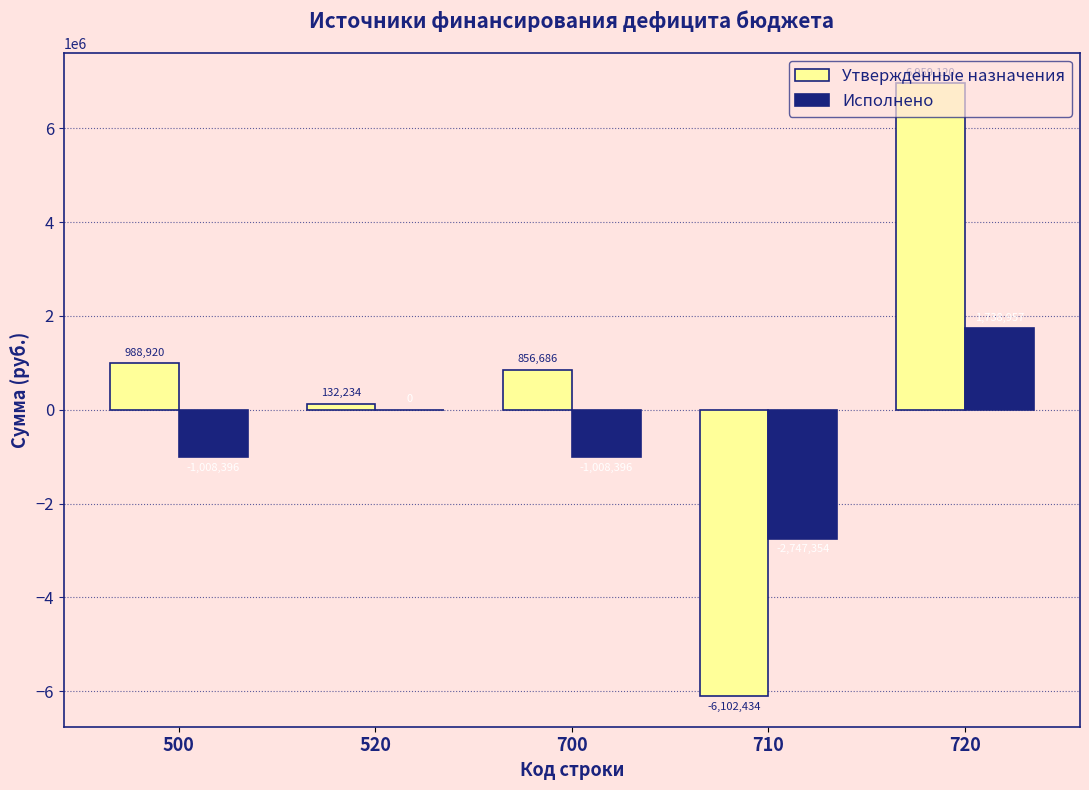

The Исполнено series shows -1008396.1 at 500. True or false?

True